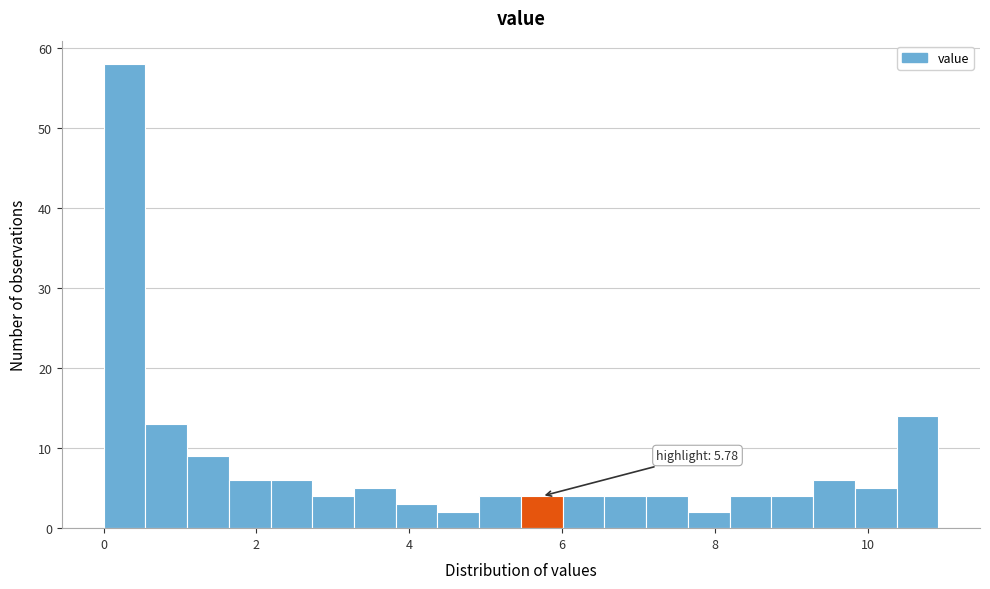

Read against the x-axis, roughly where is the centre of the tallest bar?

0.2